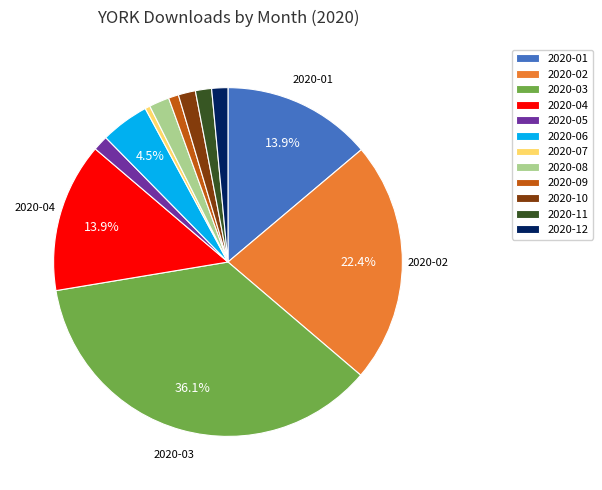

Which category has the biggest portion of the pie?

2020-03